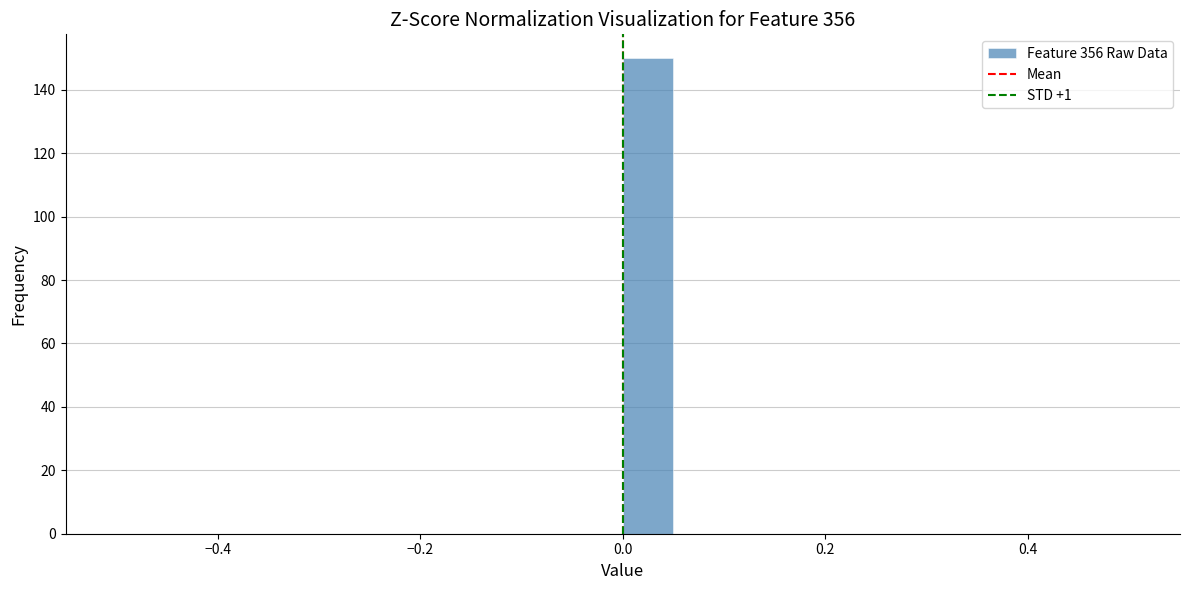

Around what value on the x-axis is the tallest bar? Give the approximate position of its centre, as read against the axis.

0.02